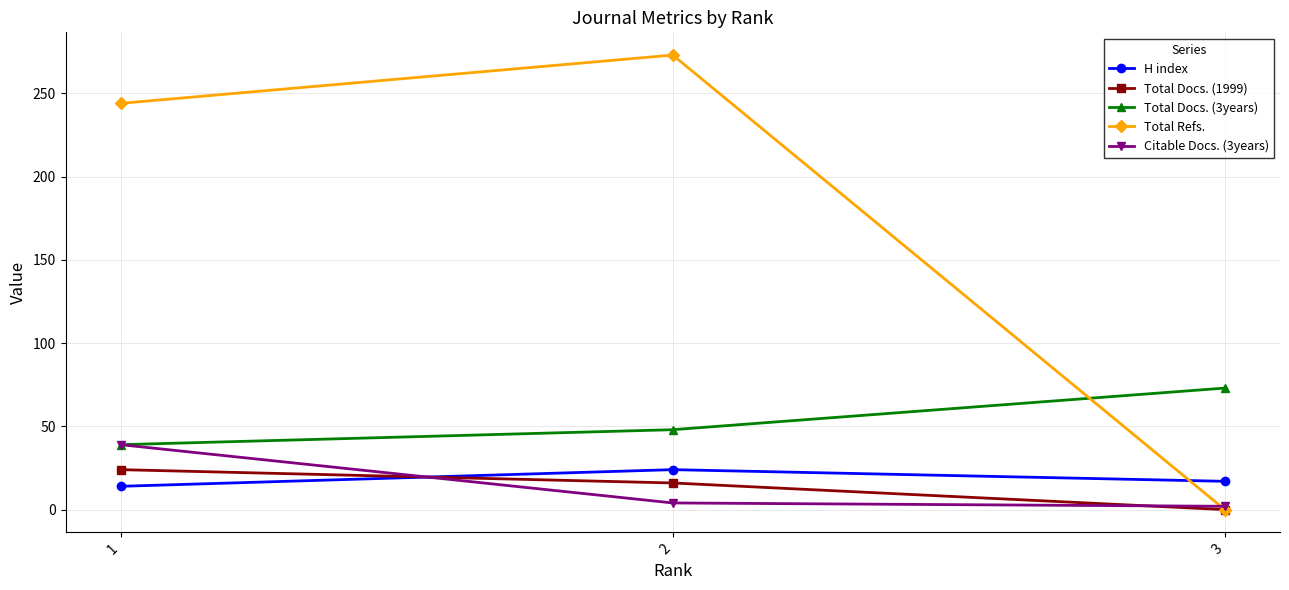

Which series has the largest total across all categories?

Total Refs.